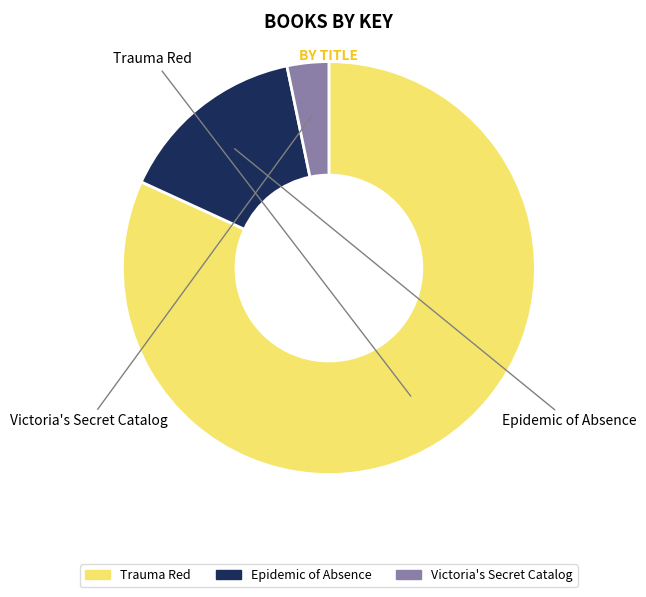

How many segments does this pie chart have?

3